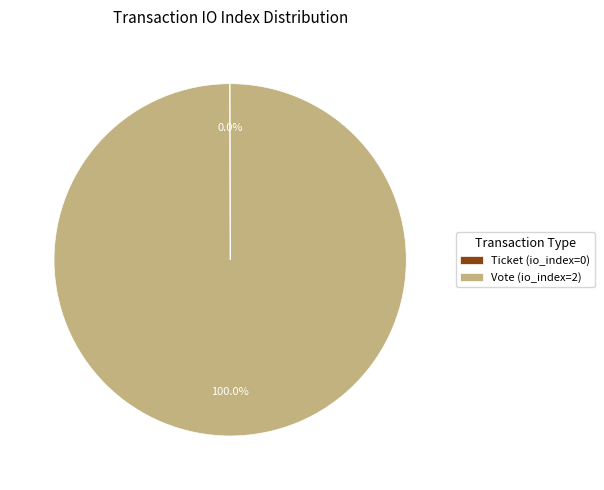

Does Vote (io_index=2) represent more than half of the total?

Yes